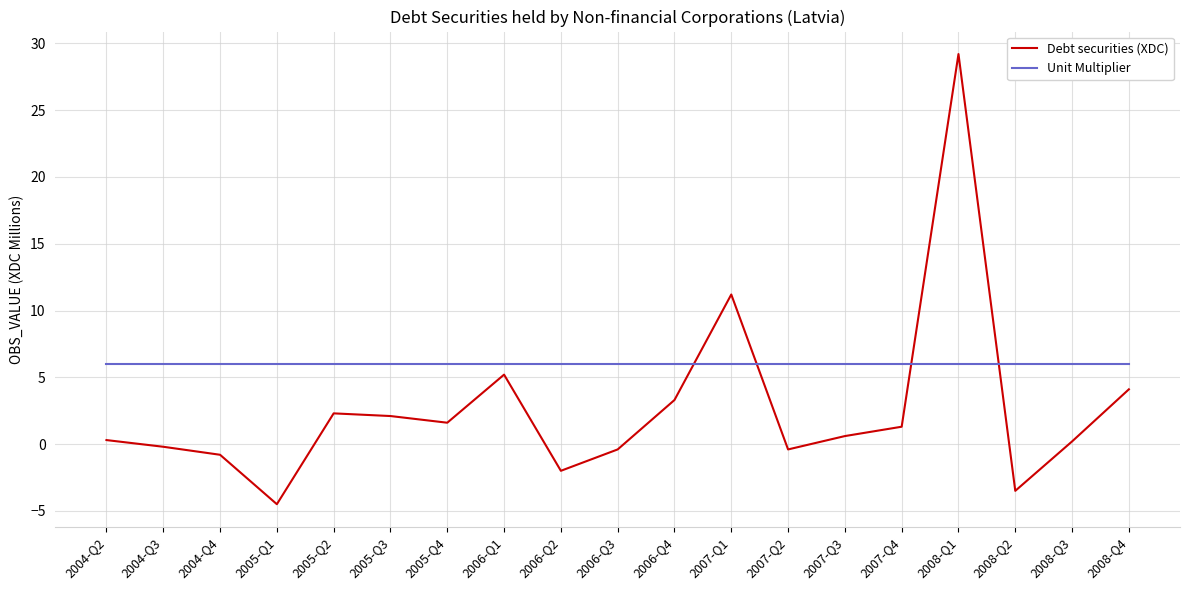

What is the difference between the highest and lowest values at 2007-Q4?

4.7